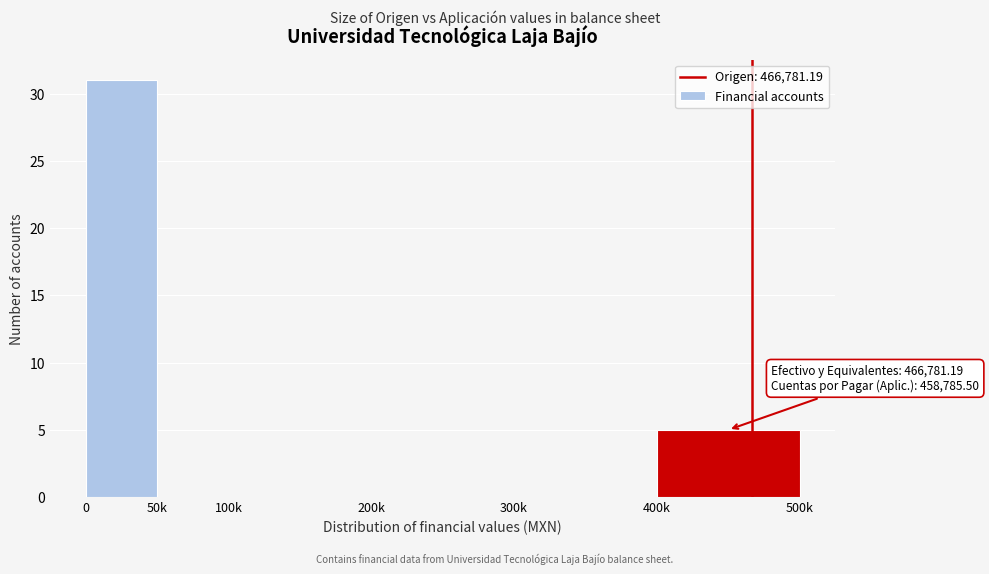

Reading left to right, what are all the values shown in this chart?

0=31	50k=0	100k=0	200k=0	300k=0	400k=5